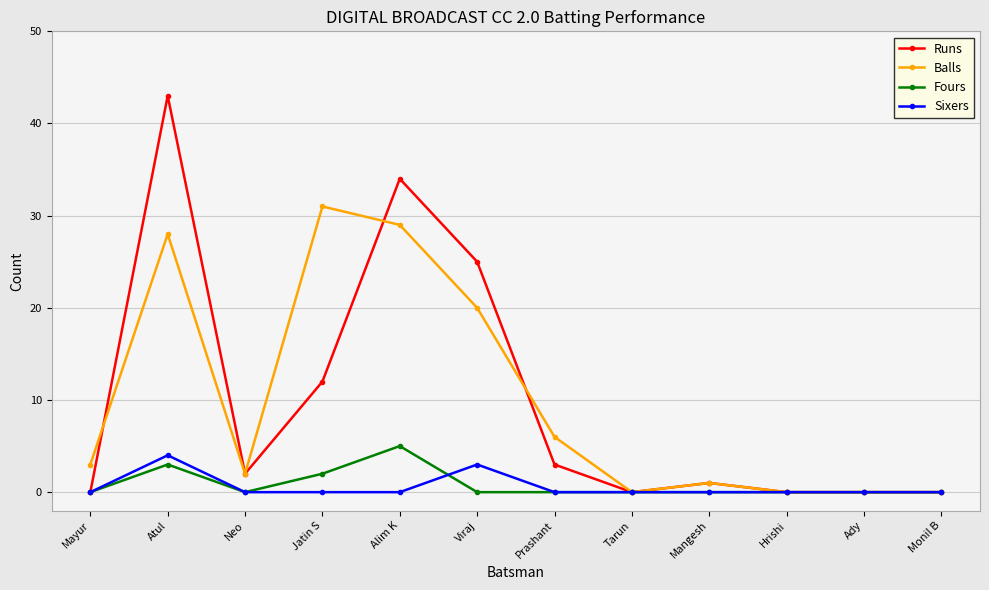

What is the greatest value displayed?

43